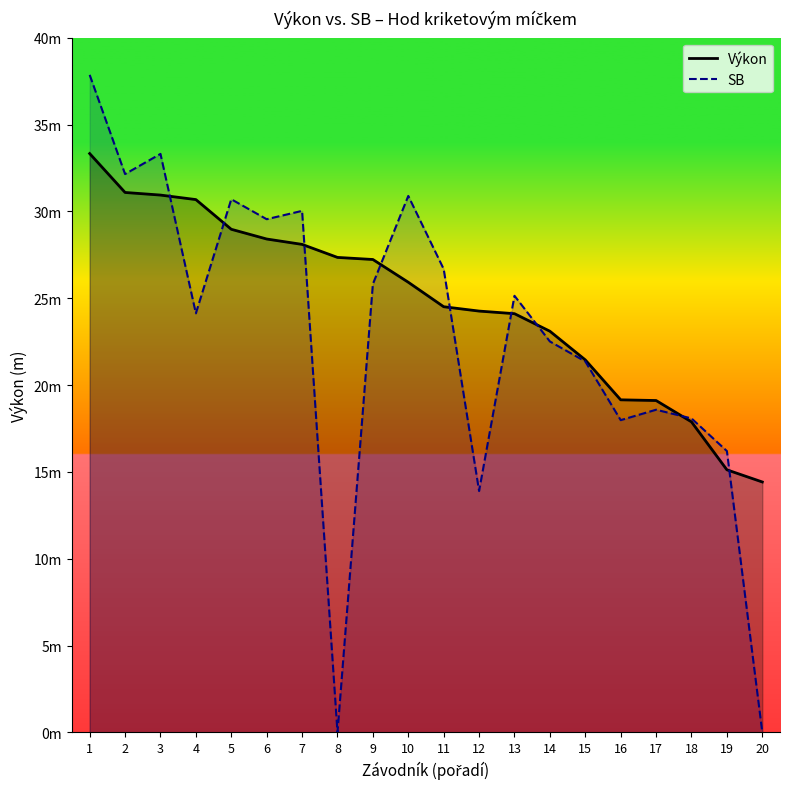

Between which two adjacent categories do Výkon and SB first intersect?

3 and 4